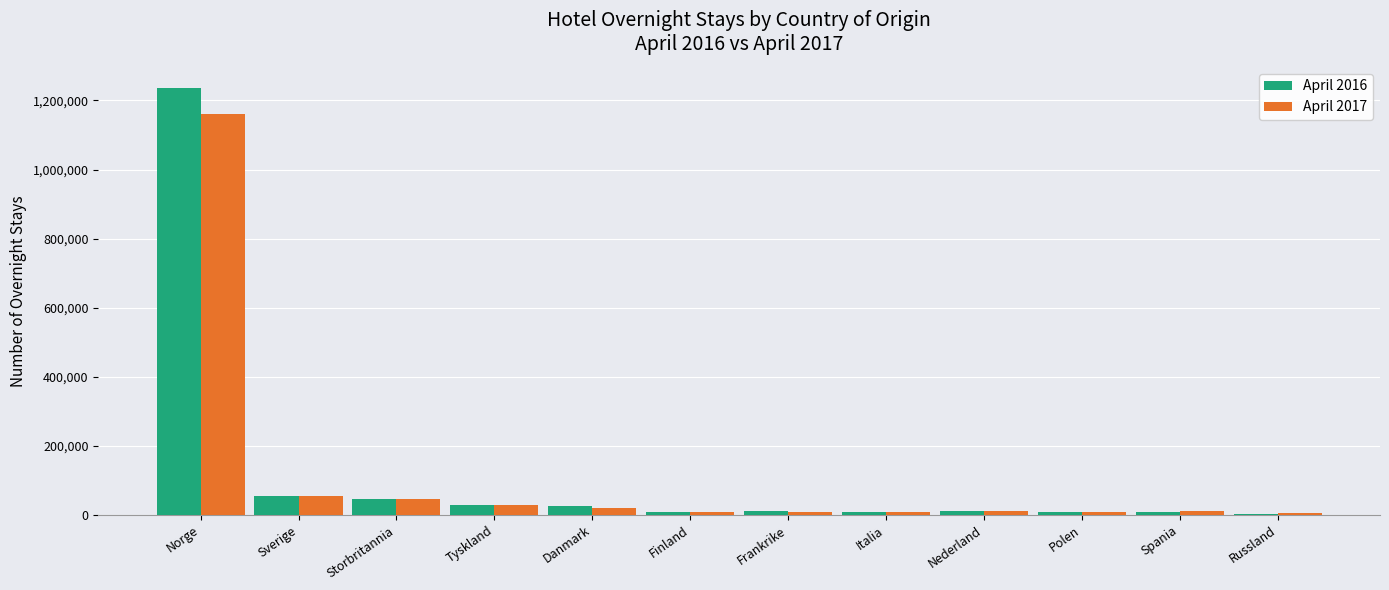

What is the sum of the April 2017 values at Tyskland and Nederland?

39042